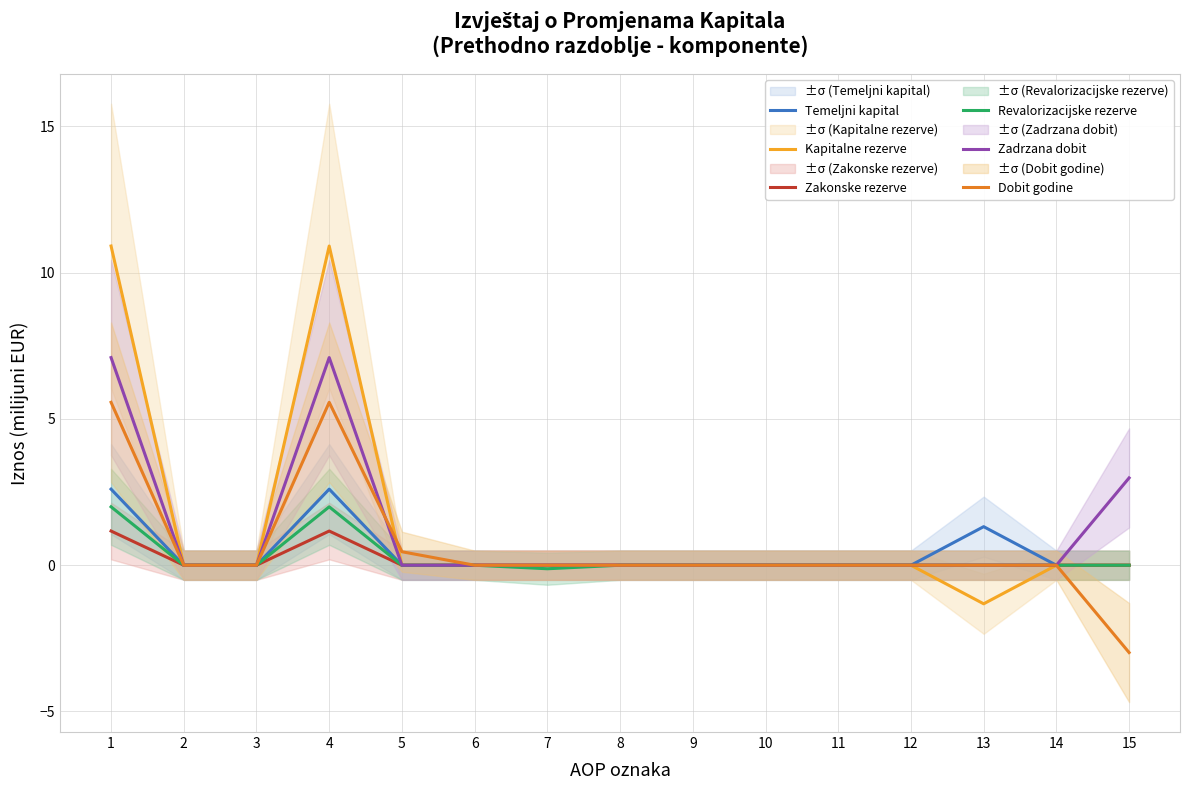

Reading left to right, what are all the values shown in this chart?

Temeljni kapital: 1=2.6	2=0.0	3=0.0	4=2.6	5=0.0	6=0.0	7=0.0	8=0.0	9=0.0	10=0.0	11=0.0	12=0.0	13=1.3	14=0.0	15=0.0
Kapitalne rezerve: 1=10.9	2=0.0	3=0.0	4=10.9	5=0.0	6=0.0	7=0.0	8=0.0	9=0.0	10=0.0	11=0.0	12=0.0	13=-1.3	14=0.0	15=0.0
Zakonske rezerve: 1=1.2	2=0.0	3=0.0	4=1.2	5=0.0	6=0.0	7=0.0	8=0.0	9=0.0	10=0.0	11=0.0	12=0.0	13=0.0	14=0.0	15=0.0
Revalorizacijske rezerve: 1=2.0	2=0.0	3=0.0	4=2.0	5=0.0	6=0.0	7=-0.1	8=0.0	9=0.0	10=0.0	11=0.0	12=0.0	13=0.0	14=0.0	15=0.0
Zadrzana dobit: 1=7.1	2=0.0	3=0.0	4=7.1	5=0.0	6=0.0	7=0.0	8=0.0	9=0.0	10=0.0	11=0.0	12=0.0	13=0.0	14=0.0	15=3.0
Dobit godine: 1=5.6	2=0.0	3=0.0	4=5.6	5=0.5	6=0.0	7=0.0	8=0.0	9=0.0	10=0.0	11=0.0	12=0.0	13=0.0	14=0.0	15=-3.0